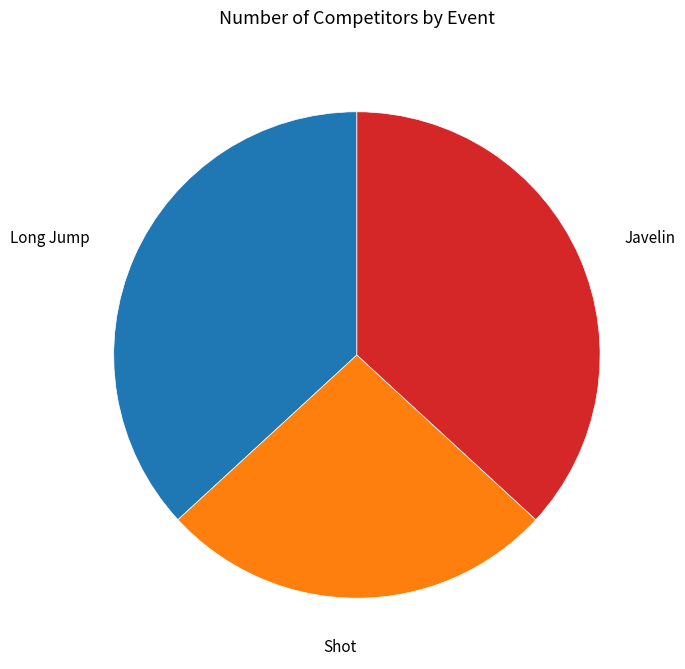

Does any single category account for the majority?

No